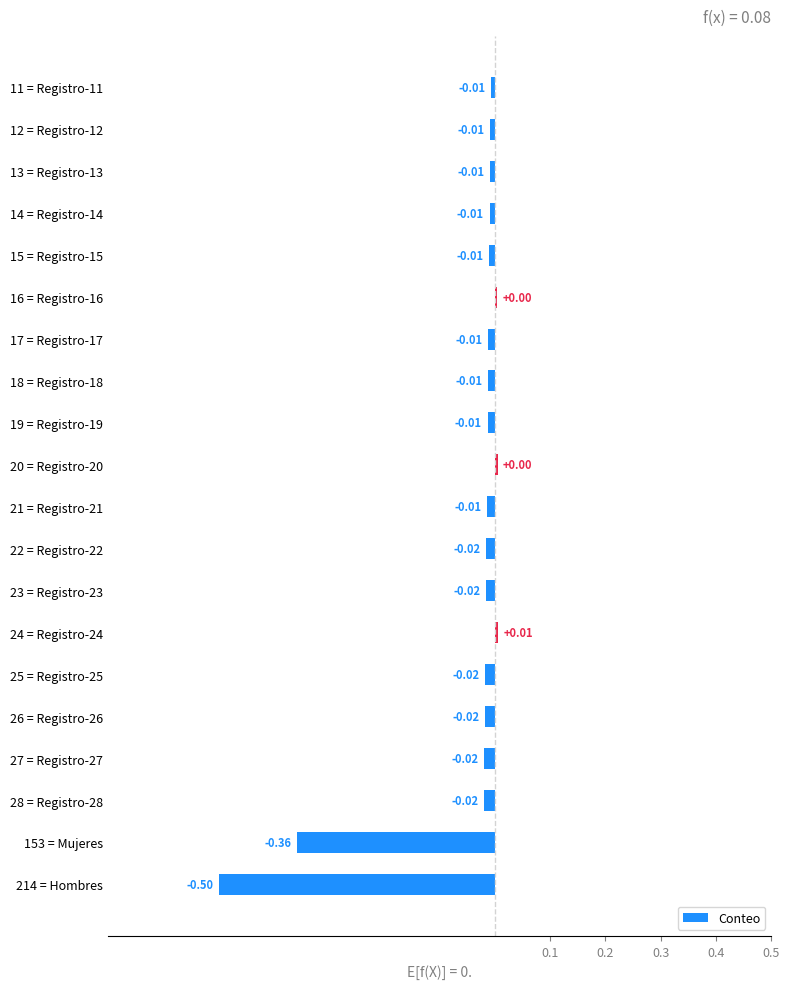

What is the difference between the maximum and minimum values?

0.5